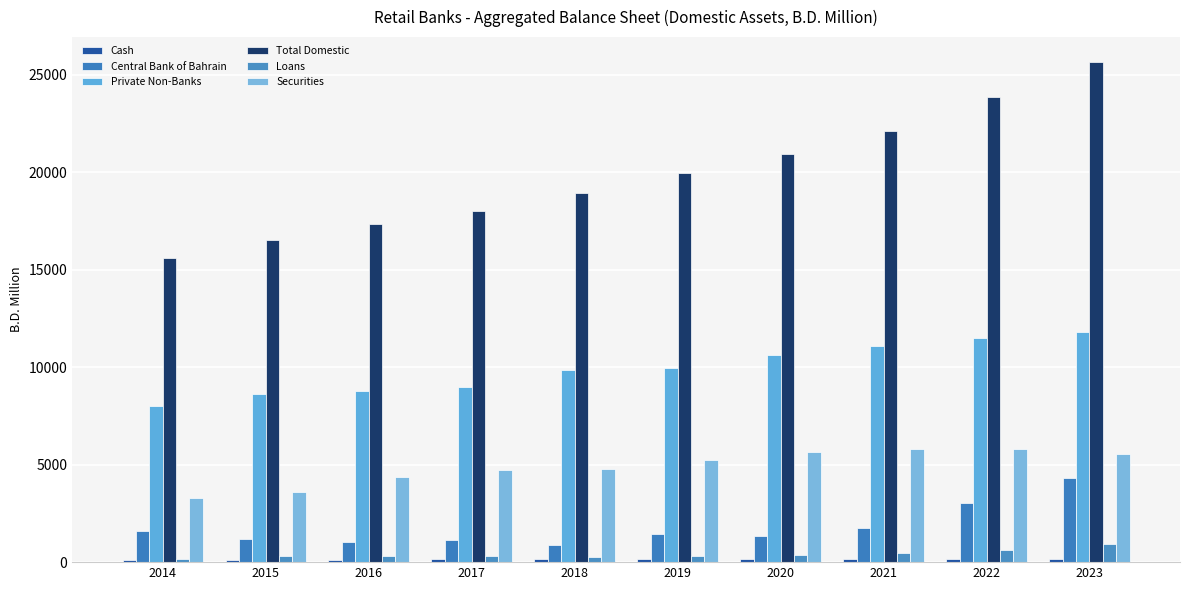

True or false: Private Non-Banks has a value of 8755.6 at 2016.

True